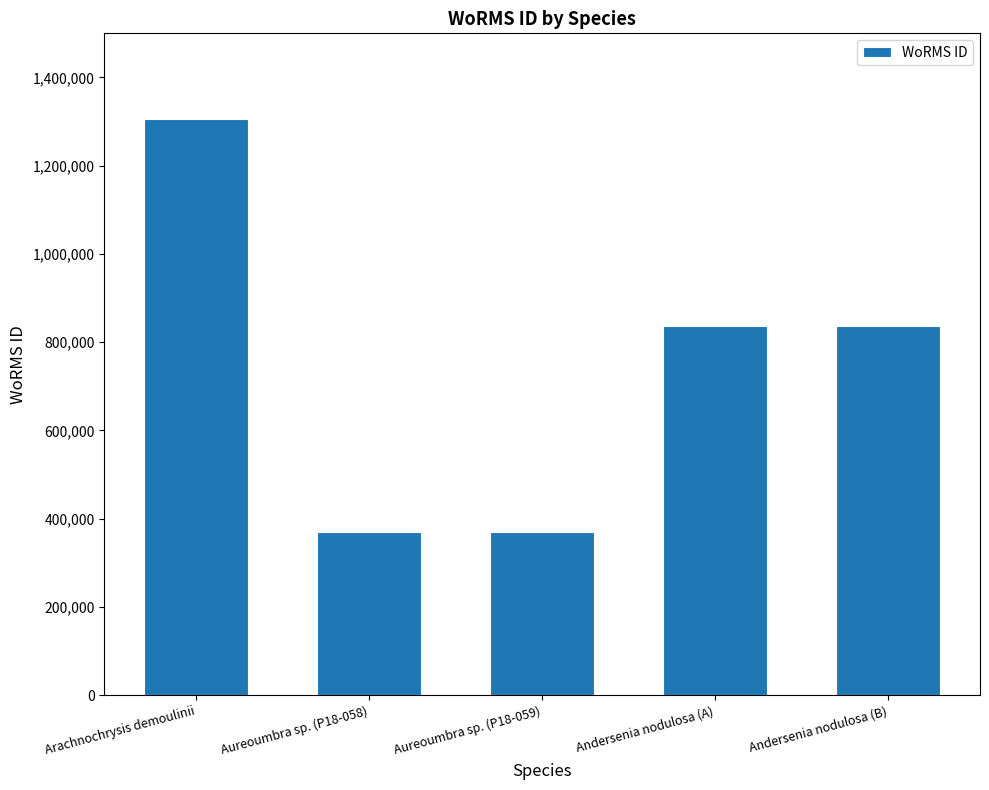

What is the difference between the maximum and second lowest values?

936850